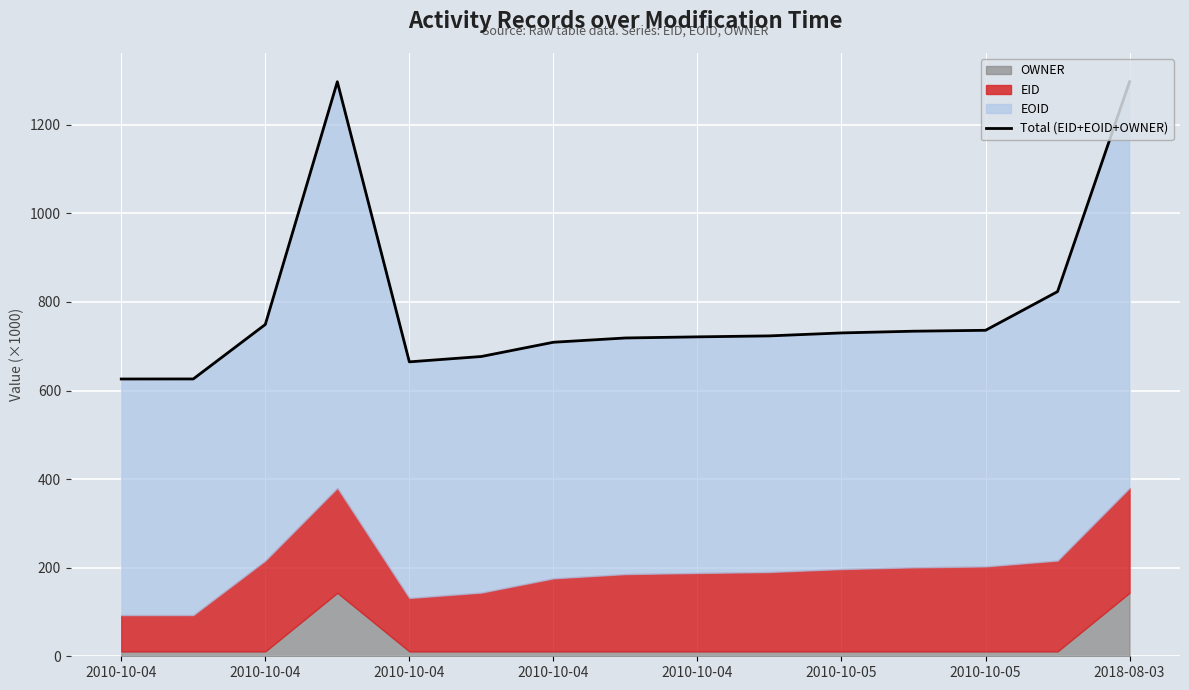

What is the change in value from 2010-10-04 to 10?

-567.1